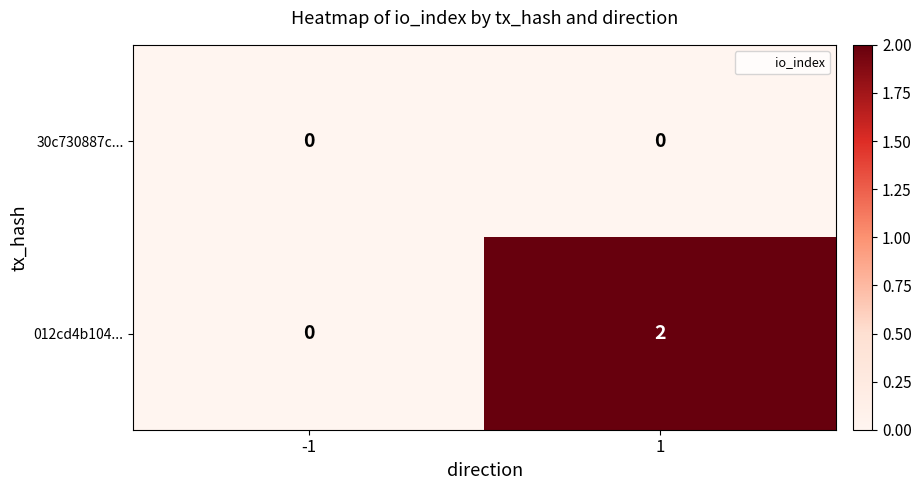

The 012cd4b104... series shows 2 at 1. True or false?

True